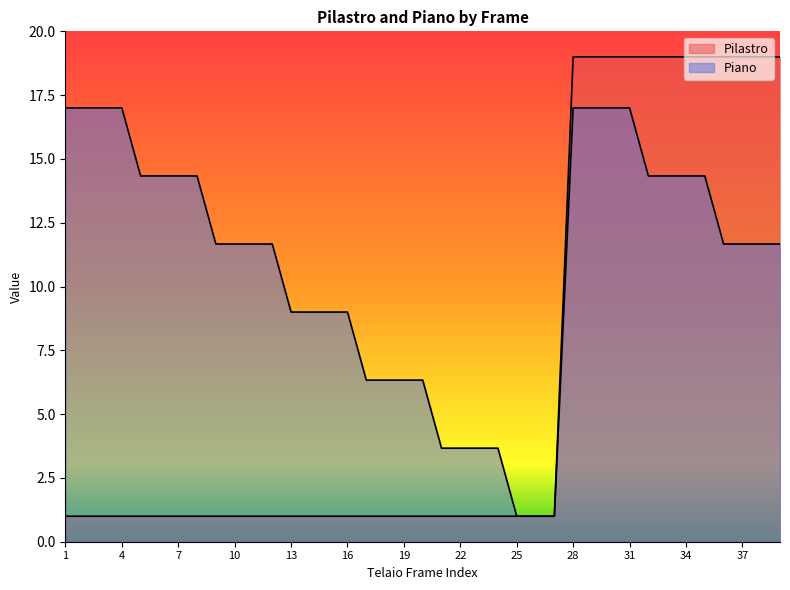

What is the total value across all series at 35?

33.3